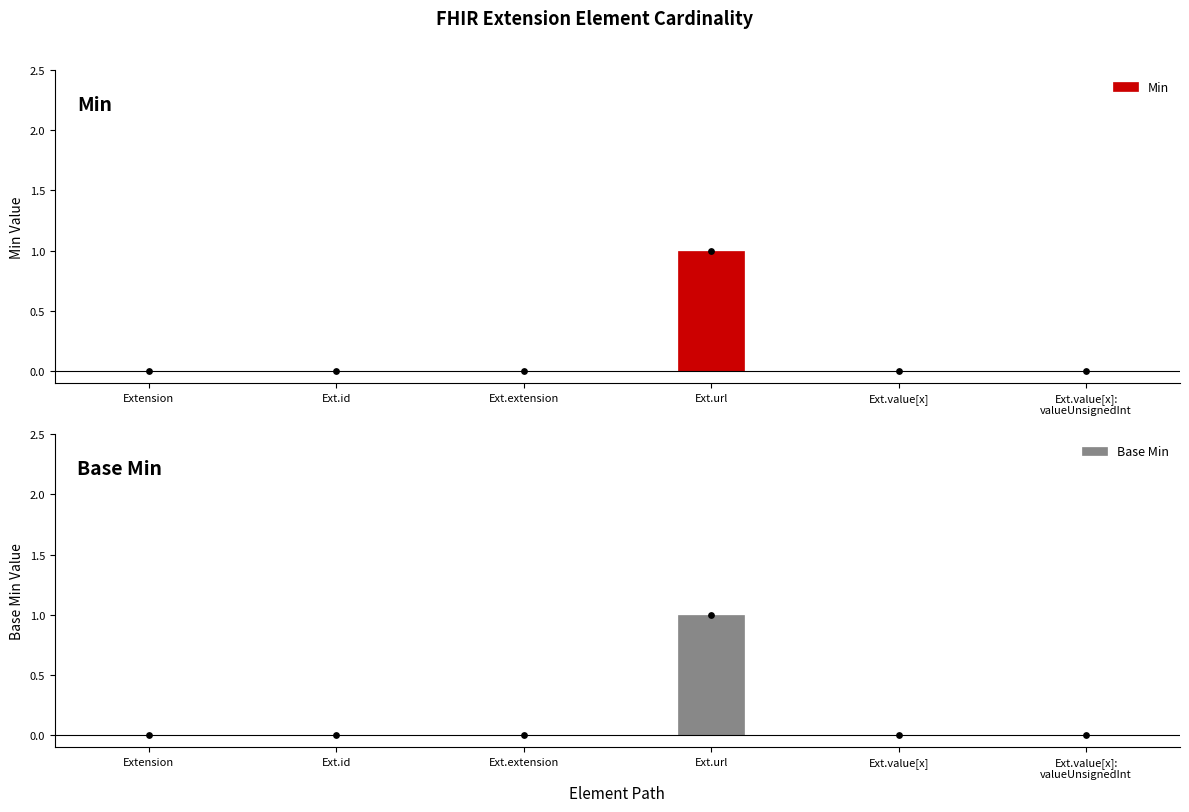

What are all the series names shown in the legend?

Min, Base Min